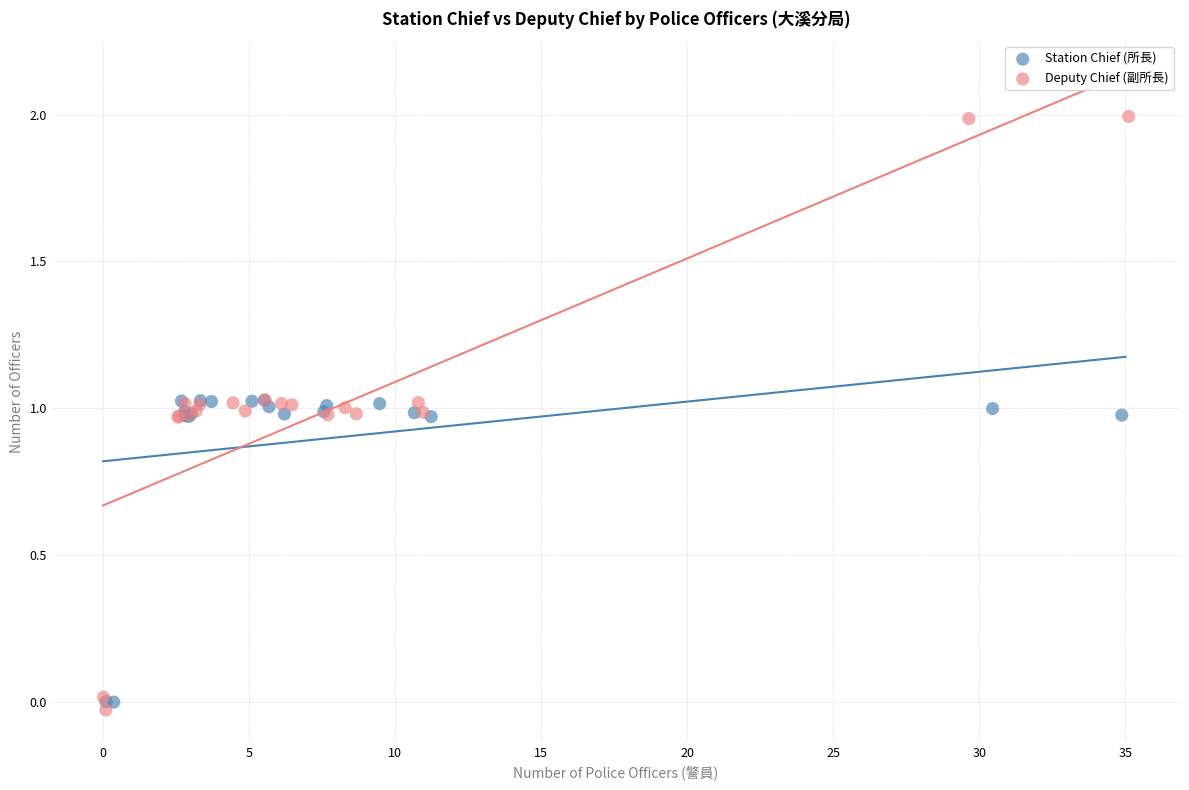

Which series reaches the maximum Y coordinate?

Deputy Chief (副所長)